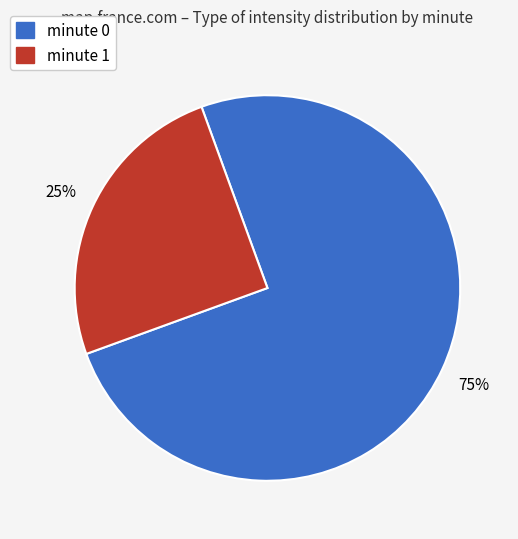

The minute 0 slice represents 80% of the pie. True or false?

False